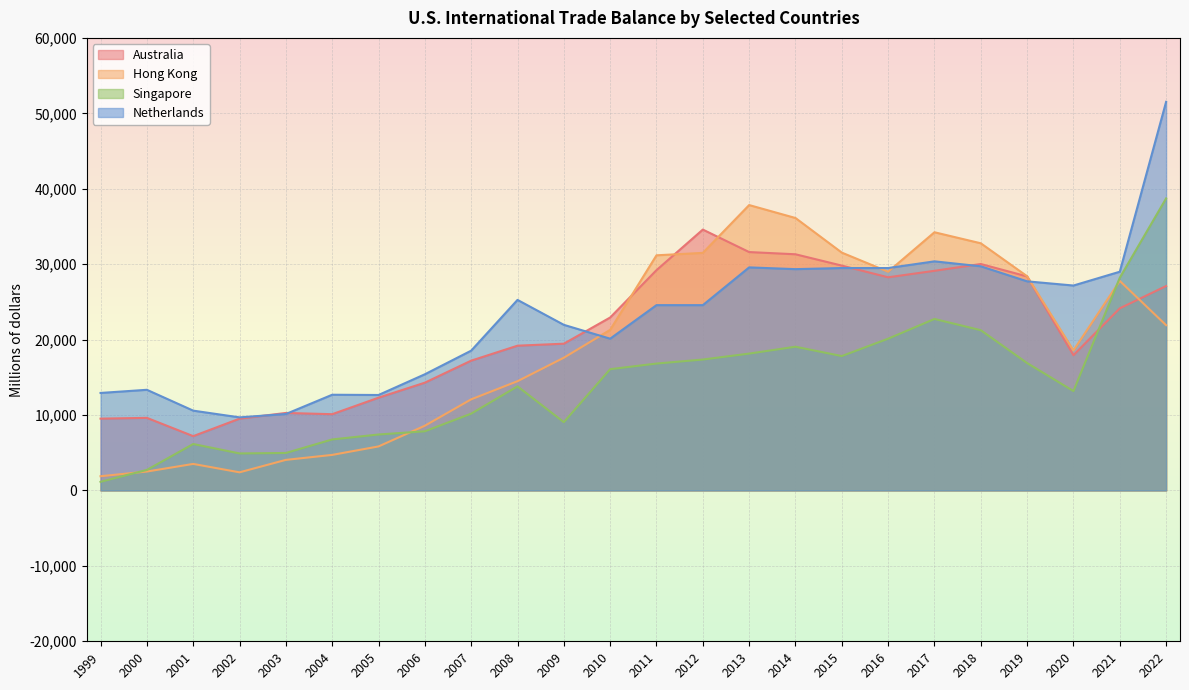

Reading left to right, what are all the values shown in this chart?

Australia: 1999=9519	2000=9622	2001=7198	2002=9515	2003=10274	2004=10109	2005=12297	2006=14288	2007=17208	2008=19191	2009=19456	2010=22928	2011=29206	2012=34585	2013=31605	2014=31311	2015=29809	2016=28259	2017=29120	2018=30021	2019=28373	2020=17932	2021=24143	2022=27101
Hong Kong: 1999=1886	2000=2506	2001=3516	2002=2402	2003=4051	2004=4712	2005=5835	2006=8581	2007=12079	2008=14484	2009=17597	2010=21290	2011=31174	2012=31497	2013=37836	2014=36120	2015=31531	2016=28996	2017=34230	2018=32768	2019=28399	2020=18561	2021=27779	2022=21910
Singapore: 1999=1143	2000=2720	2001=6156	2002=4906	2003=4967	2004=6761	2005=7415	2006=7843	2007=10182	2008=13799	2009=9053	2010=16075	2011=16822	2012=17355	2013=18143	2014=19054	2015=17817	2016=20119	2017=22735	2018=21245	2019=16887	2020=13174	2021=28198	2022=38714
Netherlands: 1999=12925	2000=13343	2001=10579	2002=9688	2003=10132	2004=12687	2005=12654	2006=15401	2007=18533	2008=25262	2009=21956	2010=20119	2011=24568	2012=24567	2013=29573	2014=29340	2015=29487	2016=29485	2017=30373	2018=29718	2019=27722	2020=27167	2021=28998	2022=51519